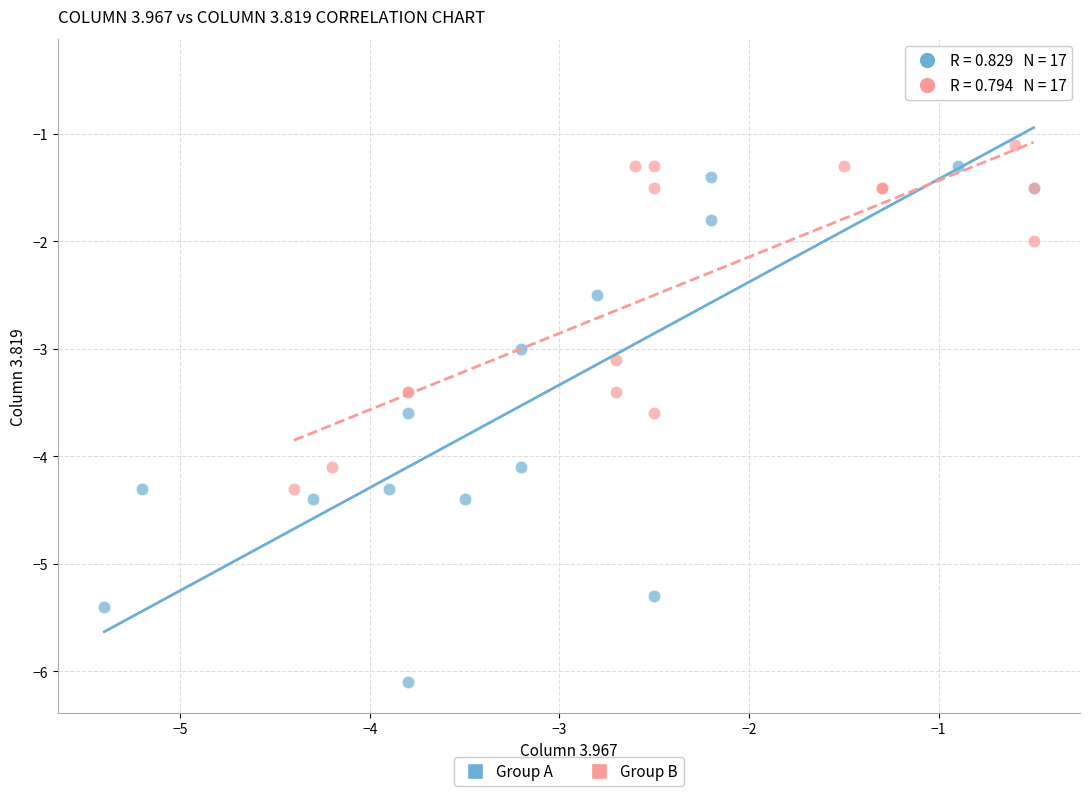

Which series reaches the minimum Y coordinate?

Group A